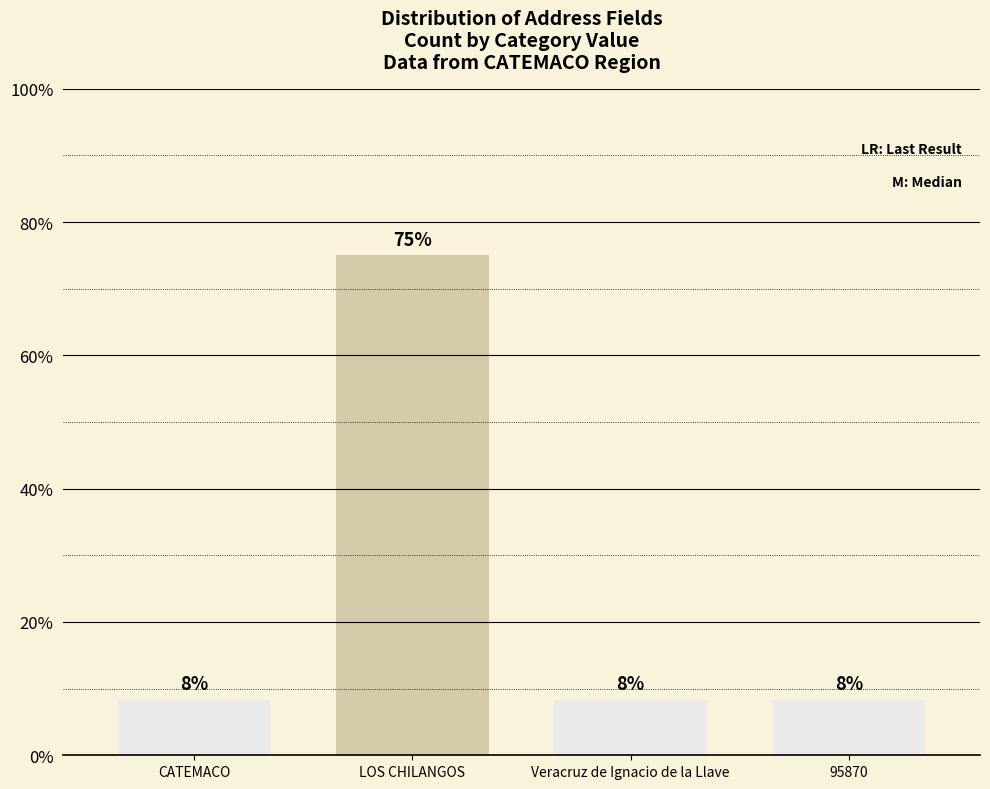

Does the chart contain any negative values?

No